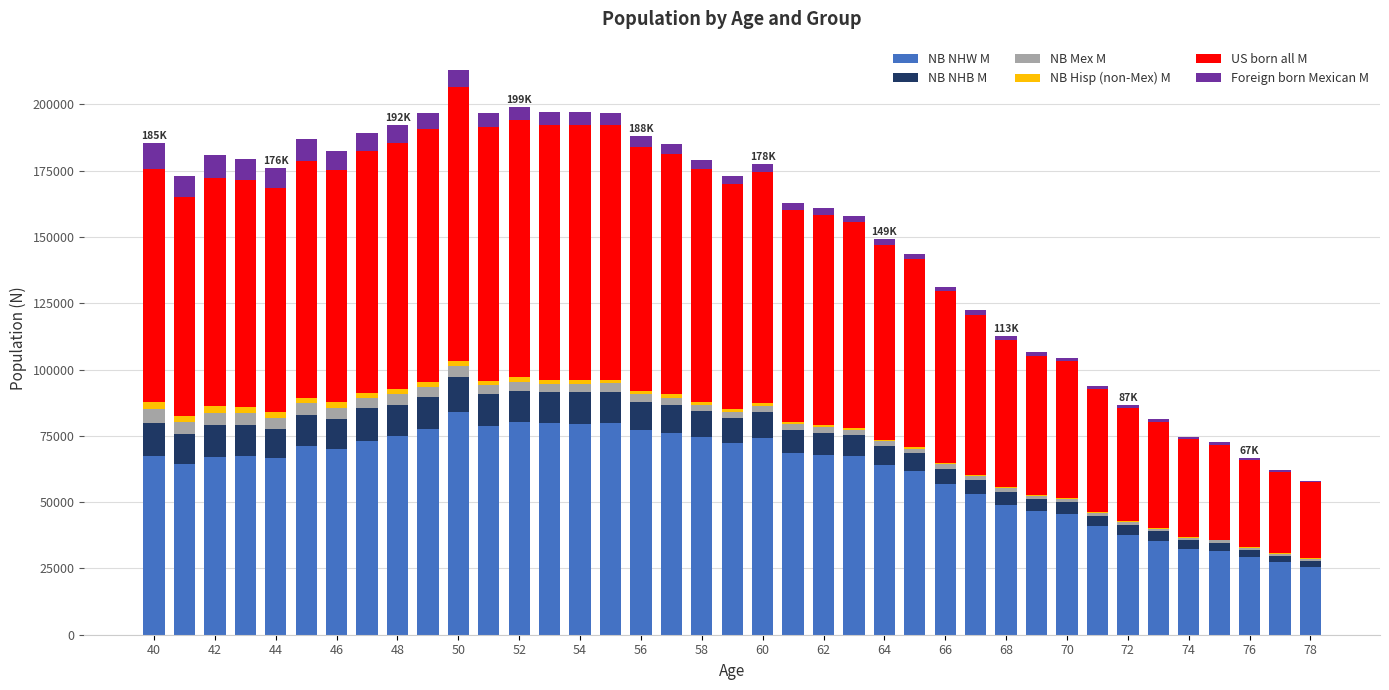

Count the number of categories in the chart.

39